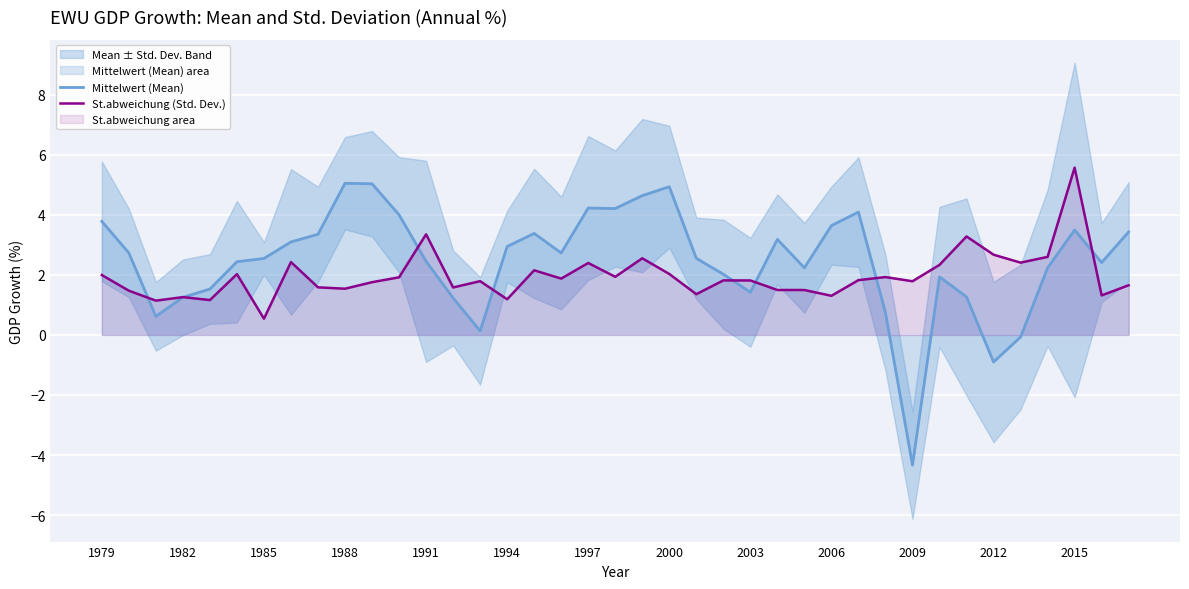

What is the difference between the maximum and minimum values in the Mittelwert (Mean) series?

9.4